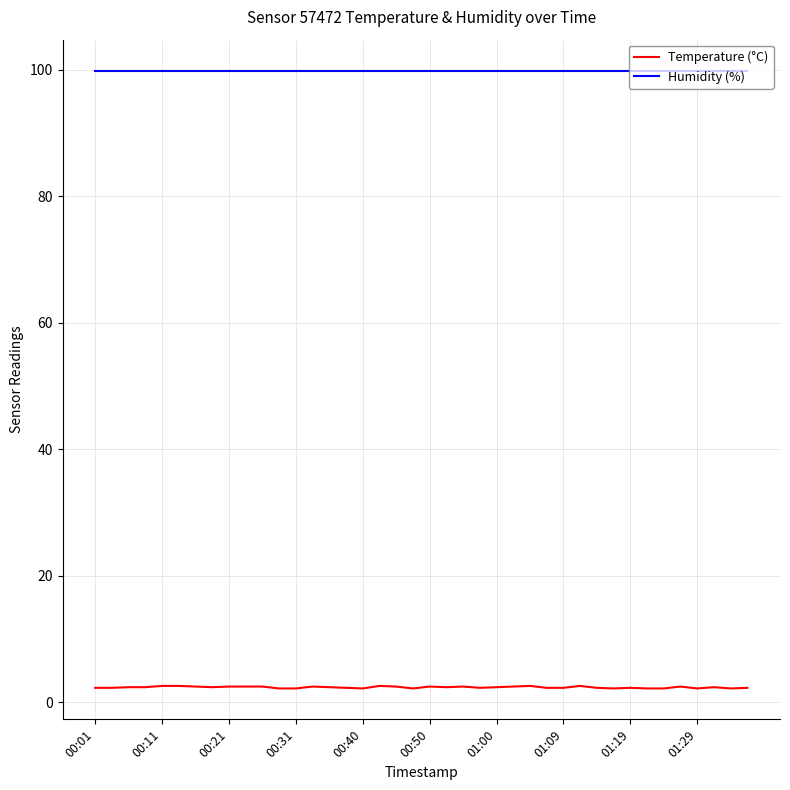

How many Temperature (°C) values are between 2 and 3?

40